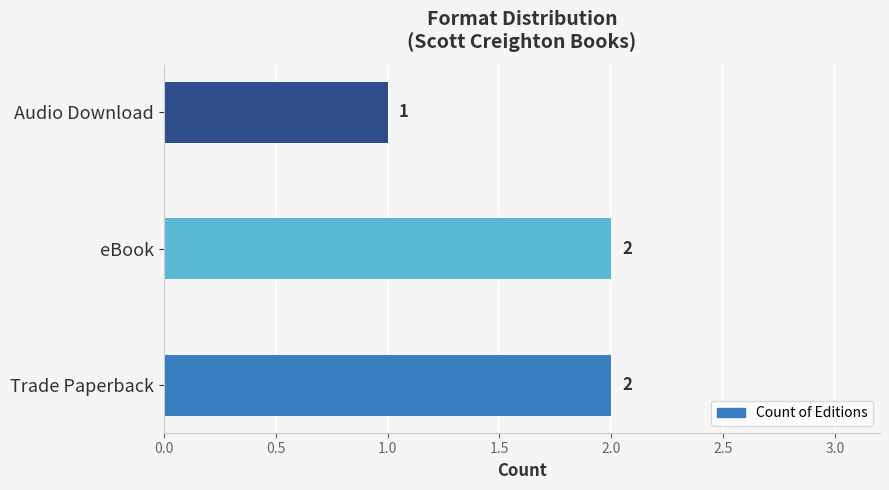

Which has a higher value, Trade Paperback or Audio Download?

Trade Paperback